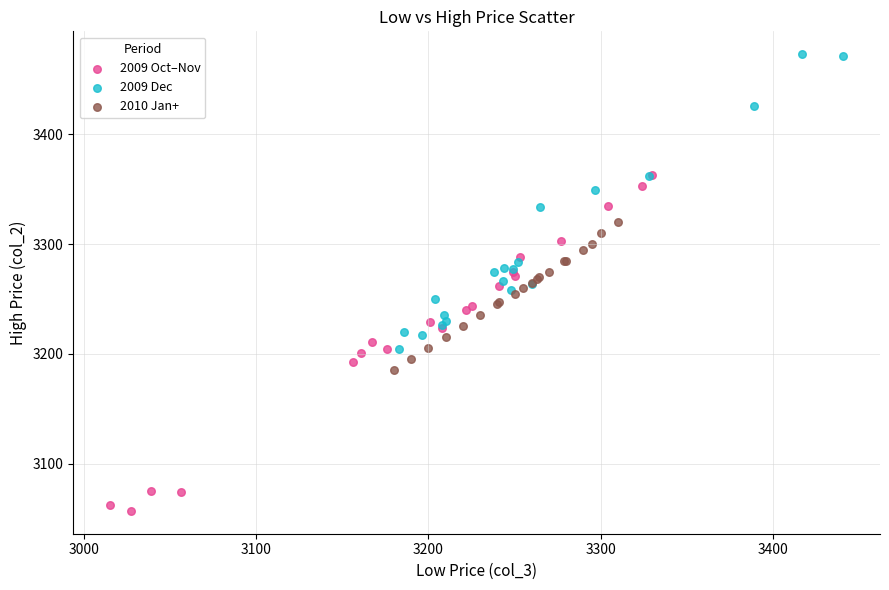

Which series contains the lowest Y value?

2009 Oct–Nov